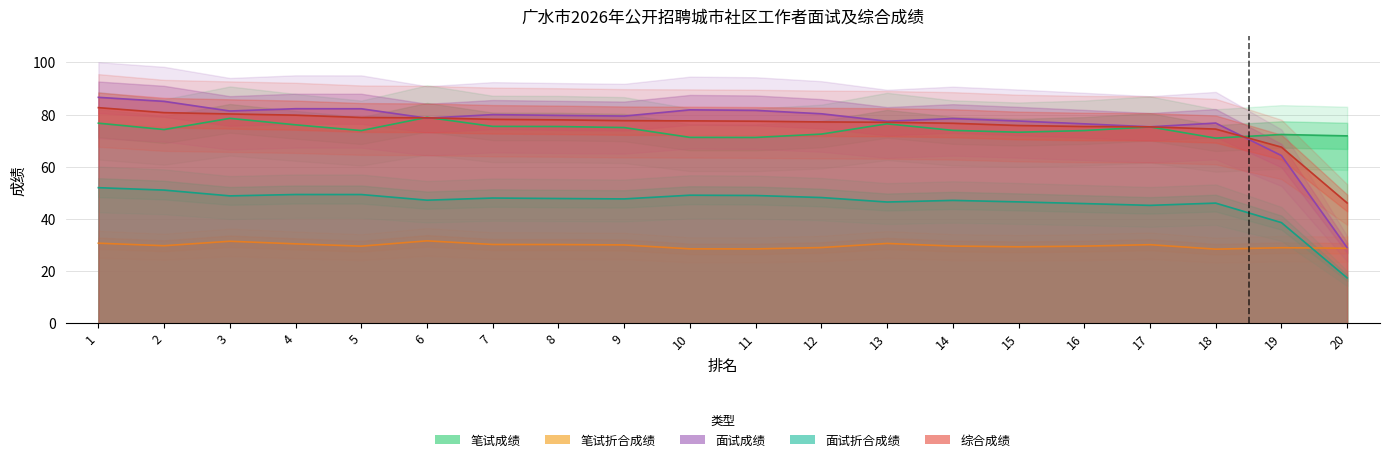

Is the value of 笔试成绩 at 1 greater than the value of 面试折合成绩 at 18?

Yes